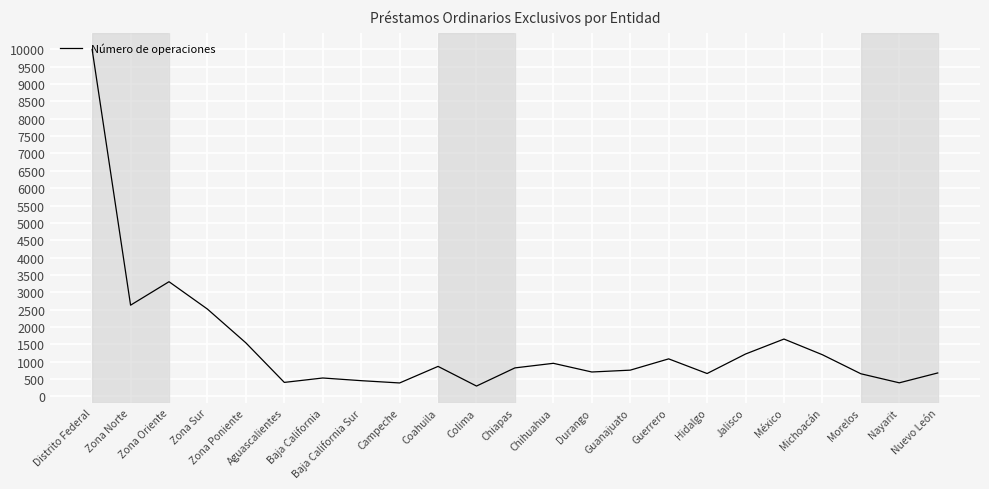

What is the difference between the second highest and minimum values?

3006